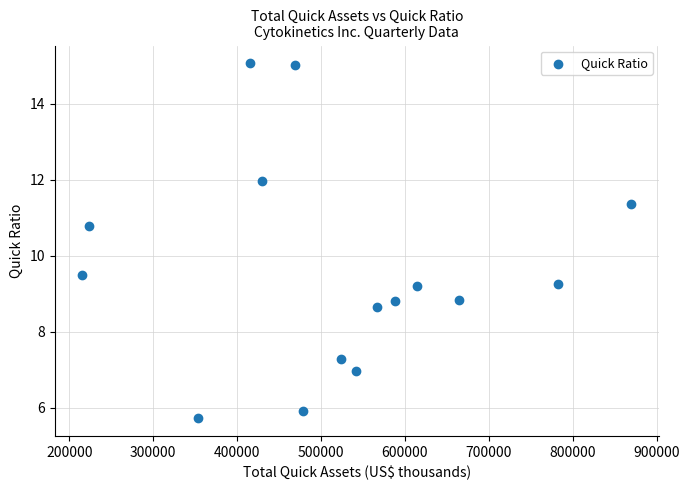

What Y value in the scatter plot is closest to 10?

9.5